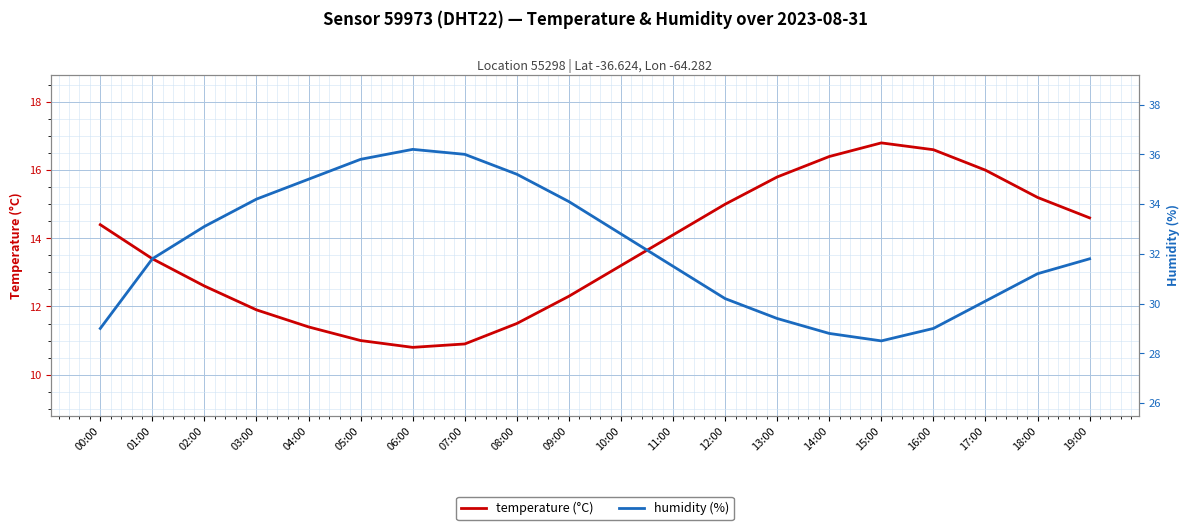

What is the difference between the highest and lowest values at 15:00?

11.7